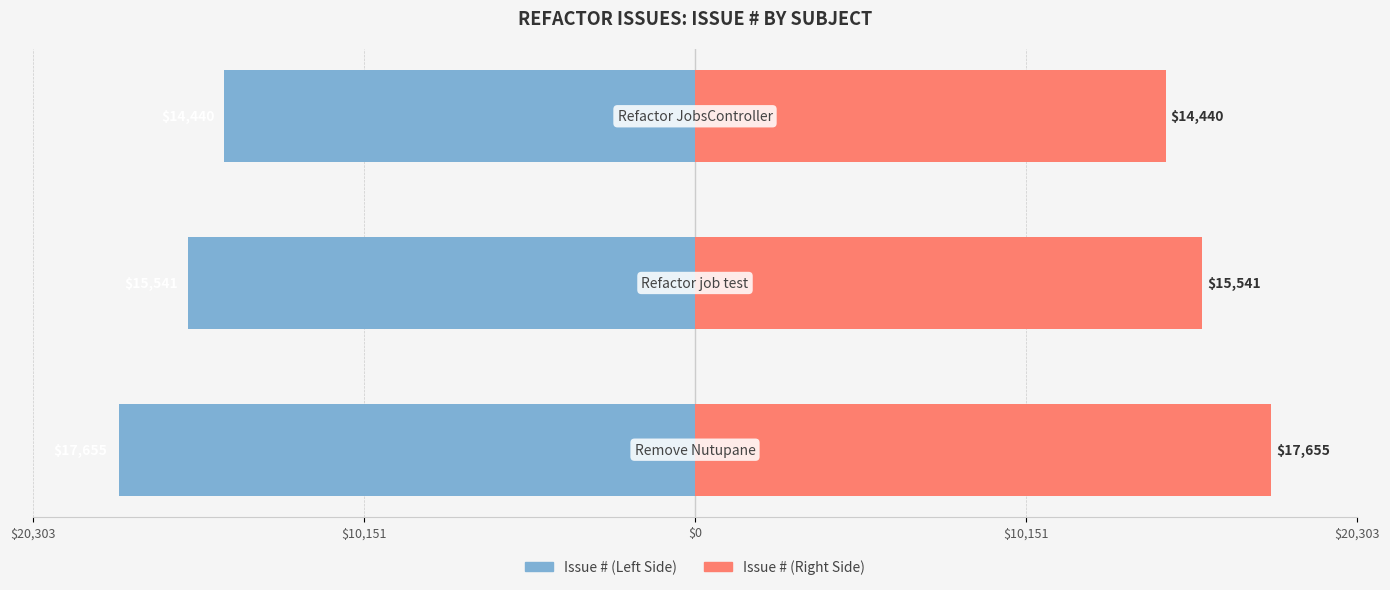

Reading left to right, what are all the values shown in this chart?

Issue # (Left): $20,303=-17655	$10,151=-15541	$0=-14440
Issue # (Right): $20,303=17655	$10,151=15541	$0=14440